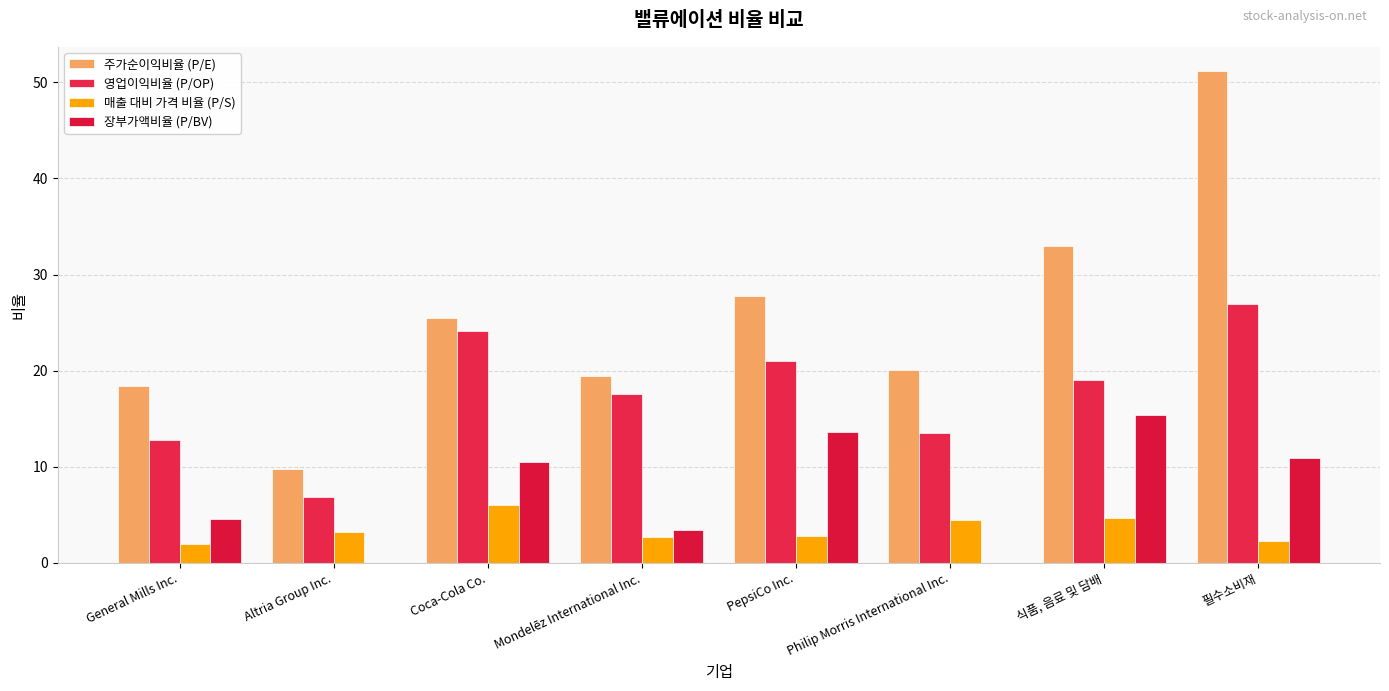

At which label is 영업이익비율 (P/OP) closest to 16?

Mondelēz International Inc.